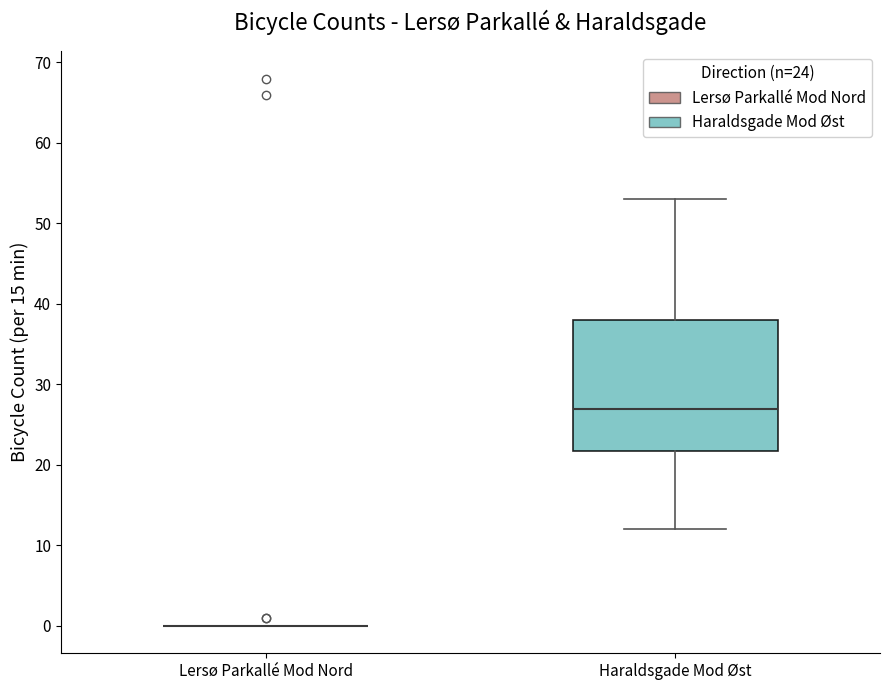

Reading left to right, transcribe this box plot: for each box, give where its median line is, the range the box spans, and where its two whiskers end, as read against the y-axis. The values are not printed on the chart, so give them approximately, as read against the axis.

Lersø Parkallé Mod Nord: box collapsed to a line at 0, whiskers 0 to 0
Haraldsgade Mod Øst: median 27, box 22 to 38, whiskers 12 to 53